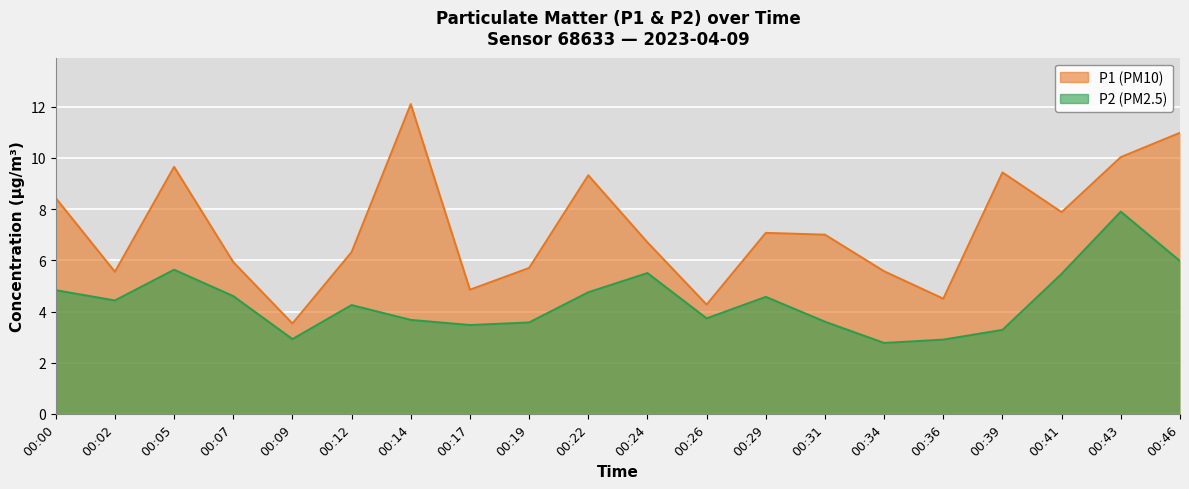

Where is the first local maximum for P1?

00:05